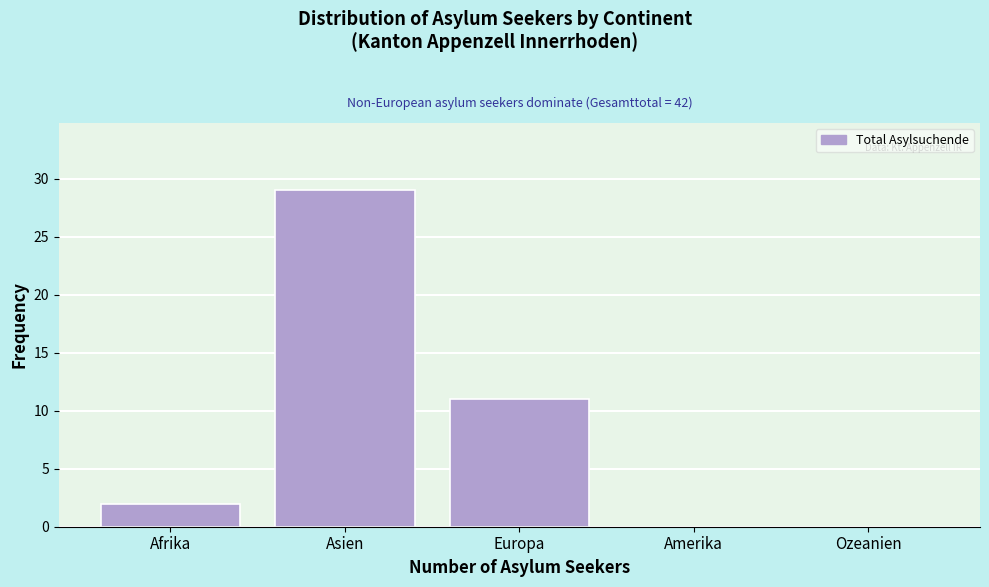

Reading left to right, transcribe all the data shown in this chart.

Afrika=2	Asien=29	Europa=11	Amerika=0	Ozeanien=0